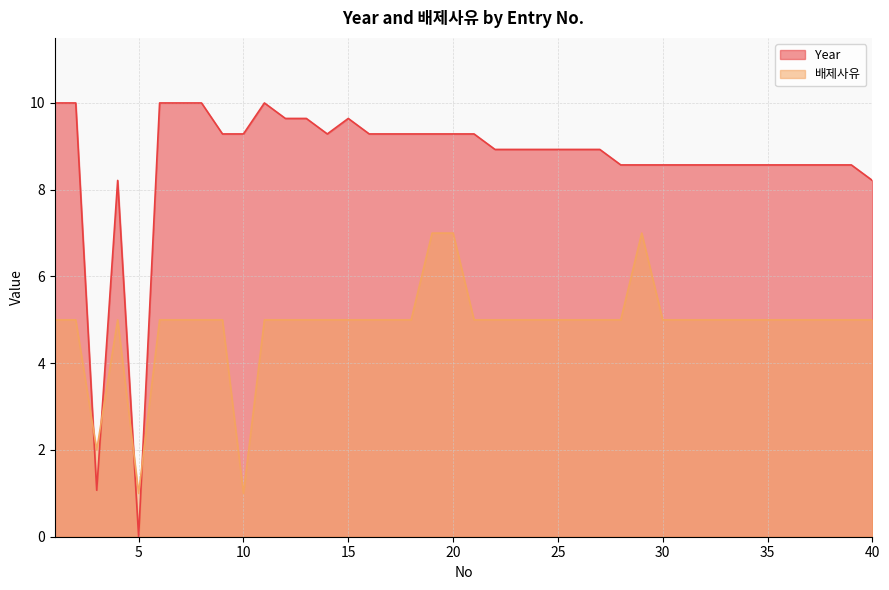

At which label does 배제사유 first exceed 5?

19